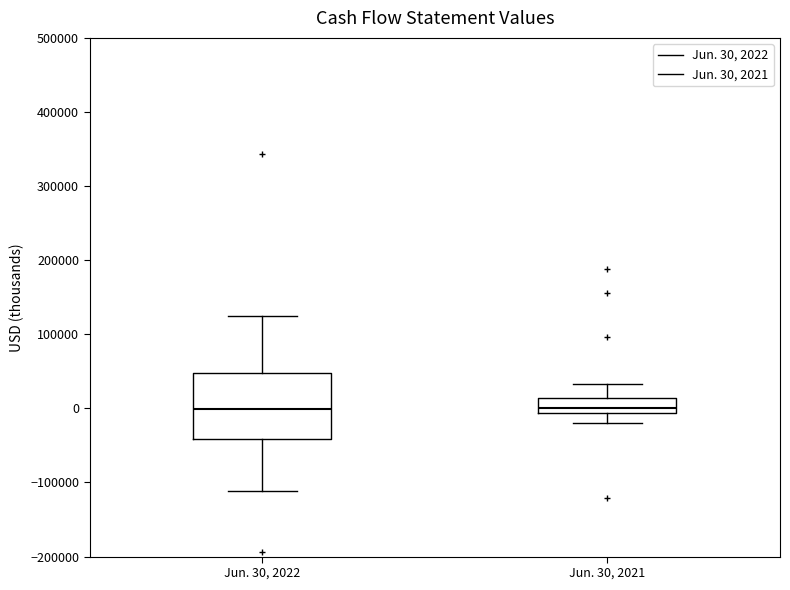

Reading left to right, read every box against the y-axis: the position of its median line, the range the box covers, and the ends of its whiskers. The values are not printed on the chart, so give them approximately, as read against the axis.

Jun. 30, 2022: median 0, box -40000 to 50000, whiskers -110000 to 120000
Jun. 30, 2021: median 0, box -10000 to 10000, whiskers -20000 to 30000